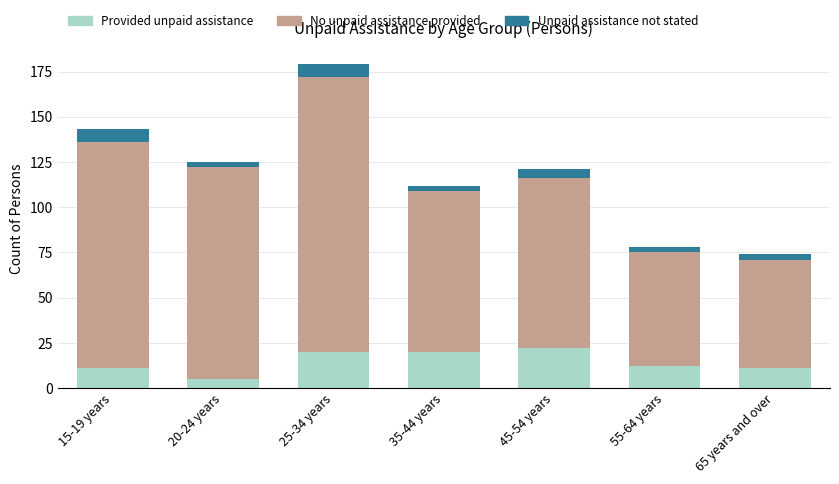

What is the average value of the Provided unpaid assistance series?

14